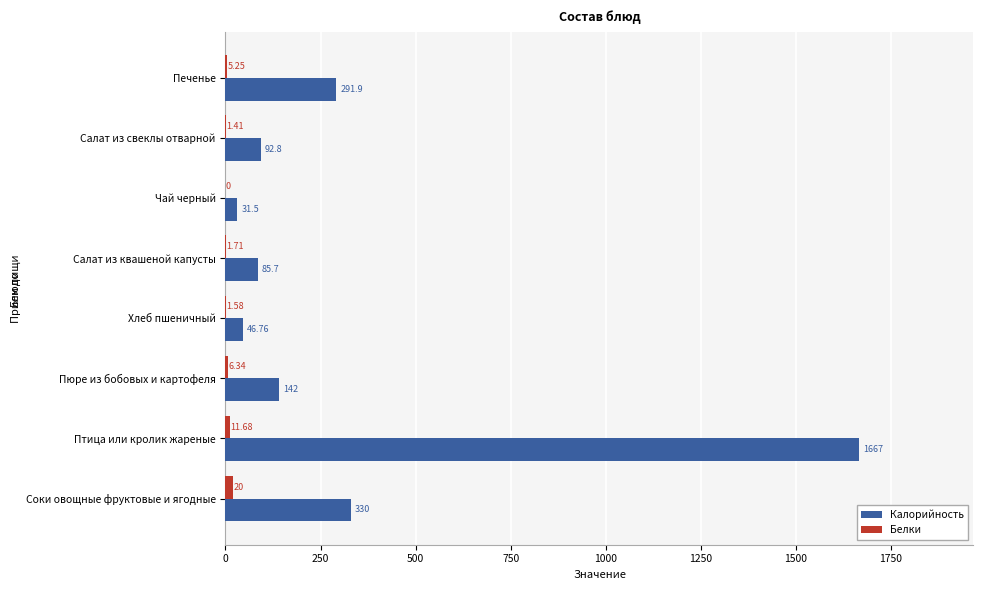

What is the sum of the Калорийность values at Чай черный and Птица или кролик жареные?

1698.5